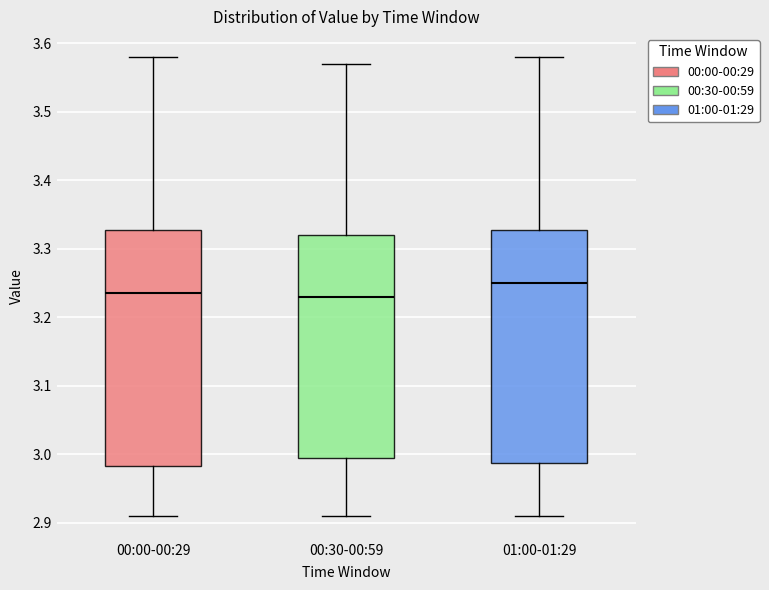

Which box's median line is the highest?

01:00-01:29